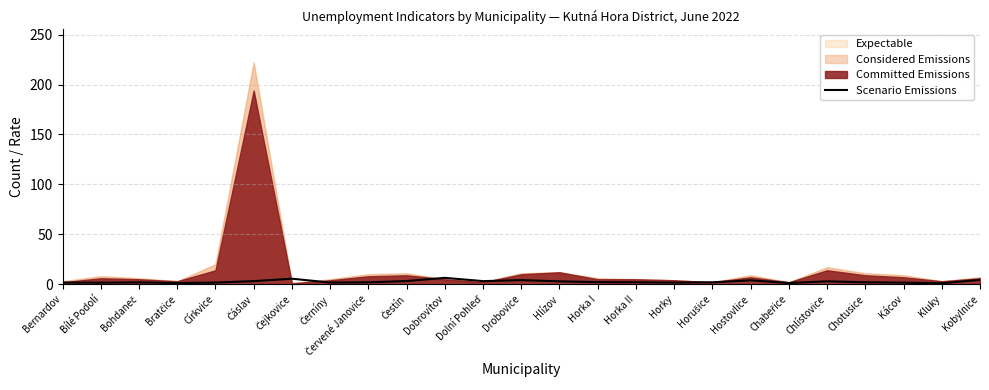

What position from the left is Horka I?

15